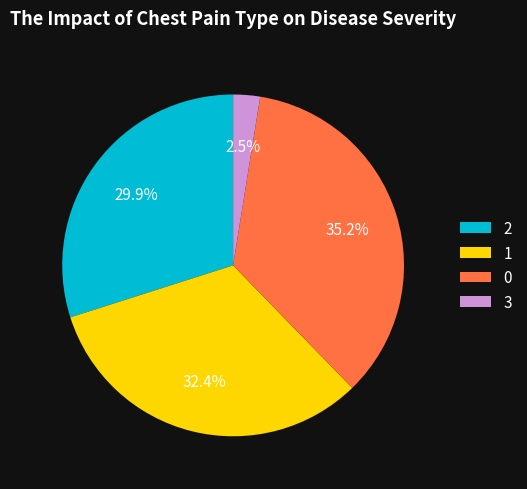

Do 0 and 1 together represent more than half of the pie?

Yes